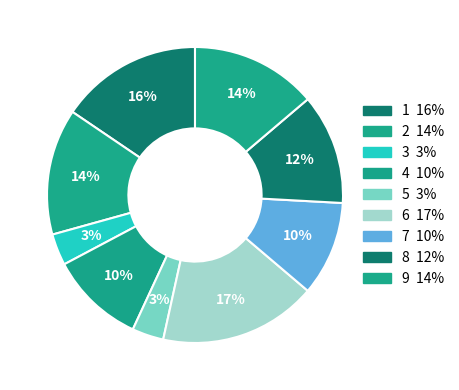

Approximately how many times larger is the value at 8 compared to 6?

0.7